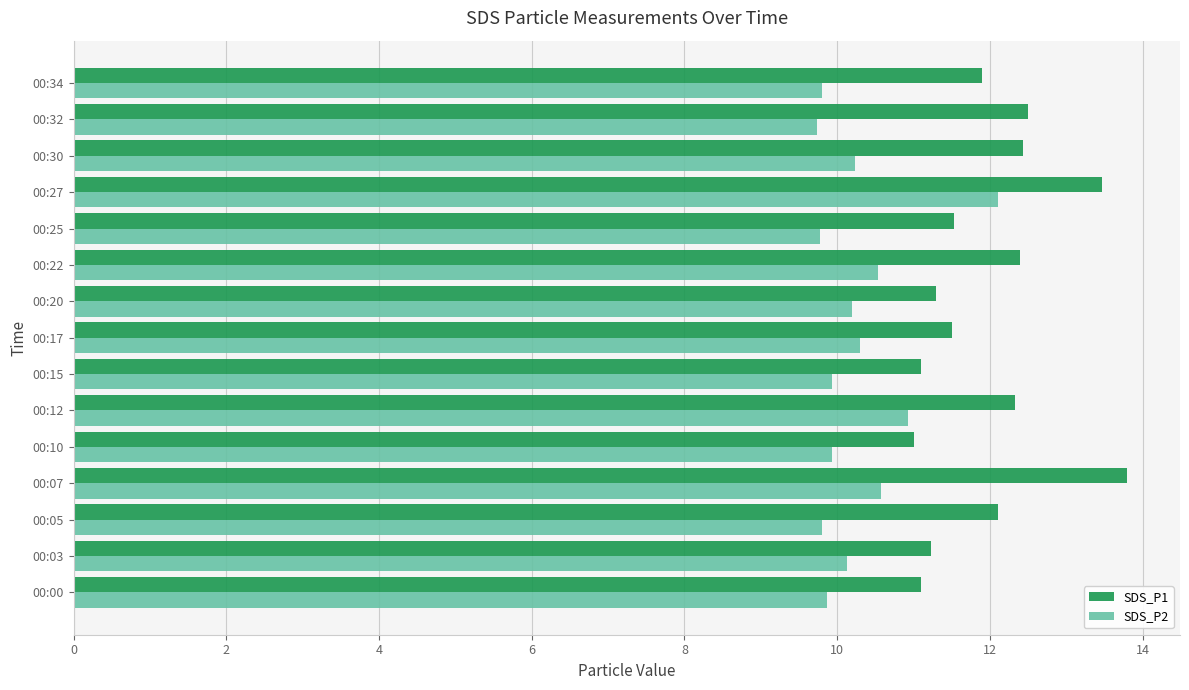

Rank the series by their average value, from lowest to highest.

SDS_P2, SDS_P1